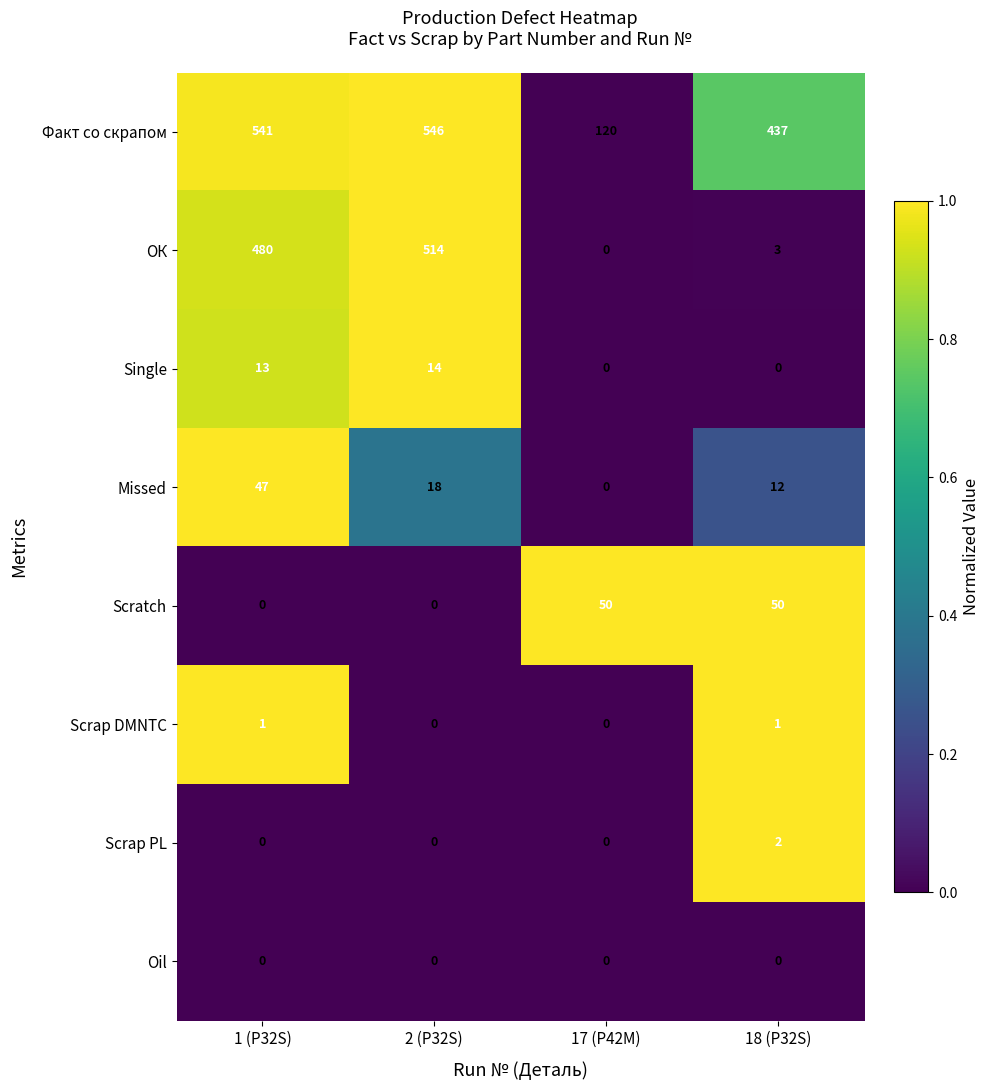

What is the difference between the maximum and minimum values in the Факт со скрапом series?

426